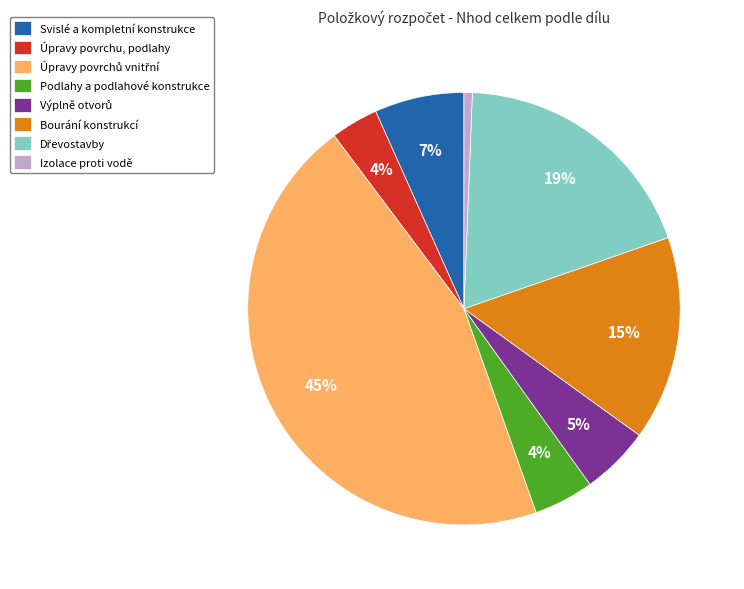

Which category has the smallest portion of the pie?

Izolace proti vodě